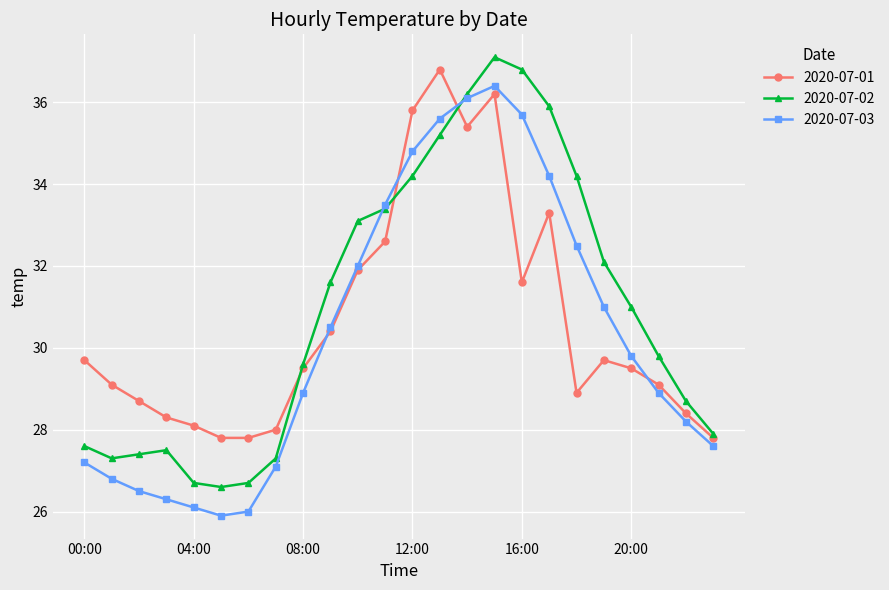

What is the minimum value for 2020-07-02?

26.6